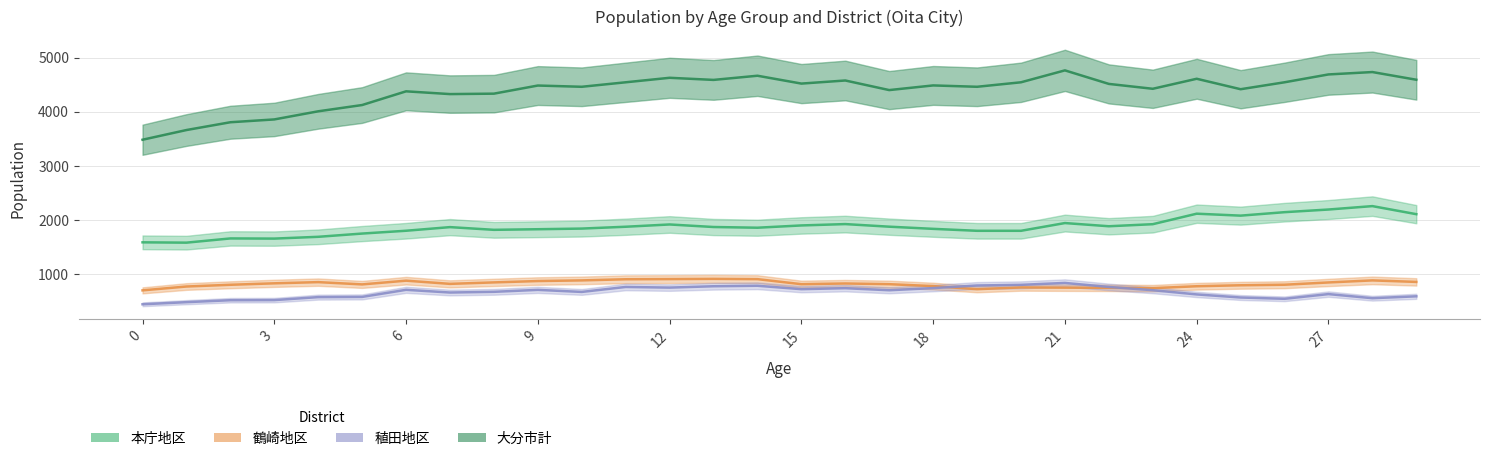

Reading left to right, extract all data points from this chart.

本庁地区: 1587	1581	1659	1656	1689	1749	1801	1868	1818	1829	1841	1875	1917	1870	1857	1899	1924	1876	1836	1800	1800	1943	1884	1922	2116	2080	2144	2193	2256	2107
鶴崎地区: 700	771	803	830	852	810	879	820	847	872	884	905	908	912	907	814	827	814	779	722	754	750	747	741	776	794	804	846	884	856
稙田地区: 443	482	518	520	575	579	710	660	673	709	671	763	751	776	785	722	740	702	742	790	802	837	763	703	625	568	544	631	555	590
大分市計: 3482	3661	3805	3857	4007	4123	4376	4325	4333	4483	4460	4543	4626	4587	4664	4519	4576	4399	4485	4460	4543	4763	4513	4423	4608	4415	4543	4688	4732	4590